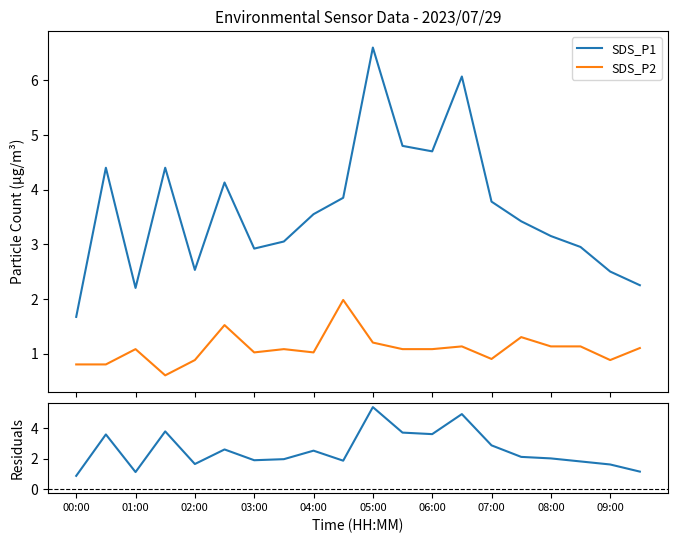

True or false: SDS_P1 and SDS_P2 cross at least once.

False